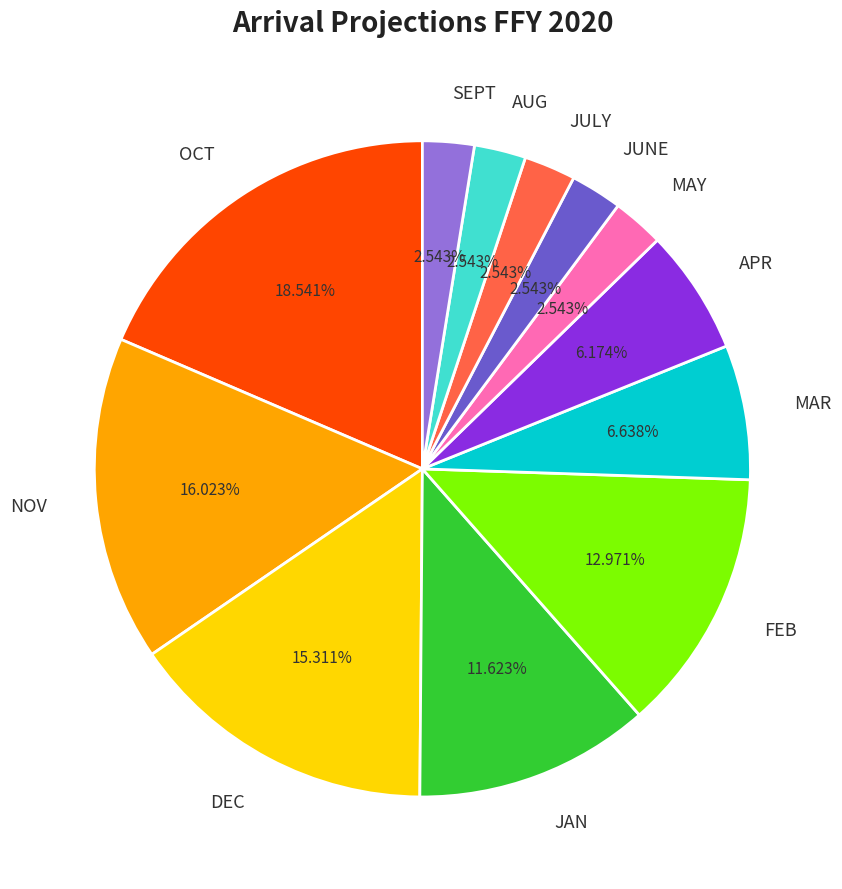

What is the largest slice in the pie chart?

OCT